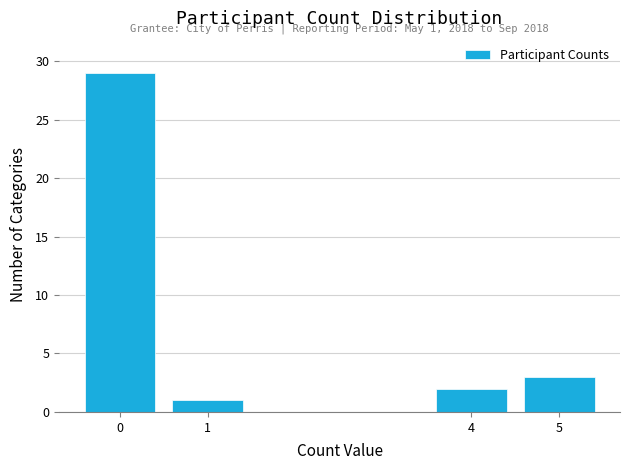

Reading right to left, extract all data points from this chart.

5=3	4=2	1=1	0=29